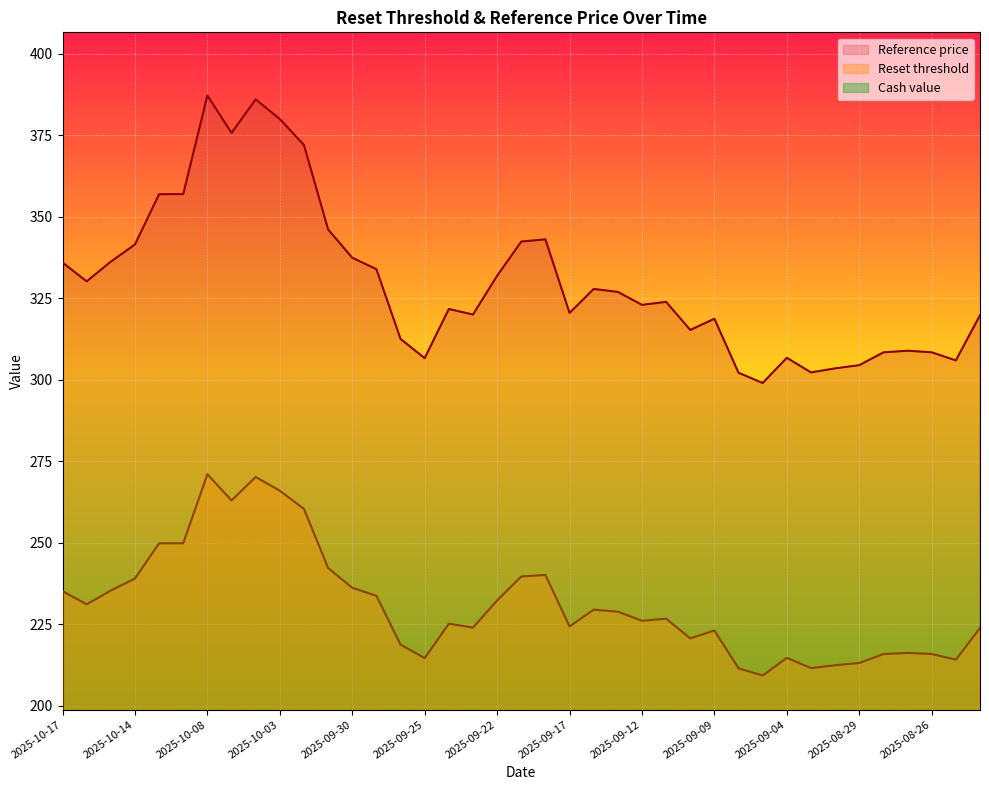

The Reset threshold series shows 90.4 at 2025-09-04. True or false?

False